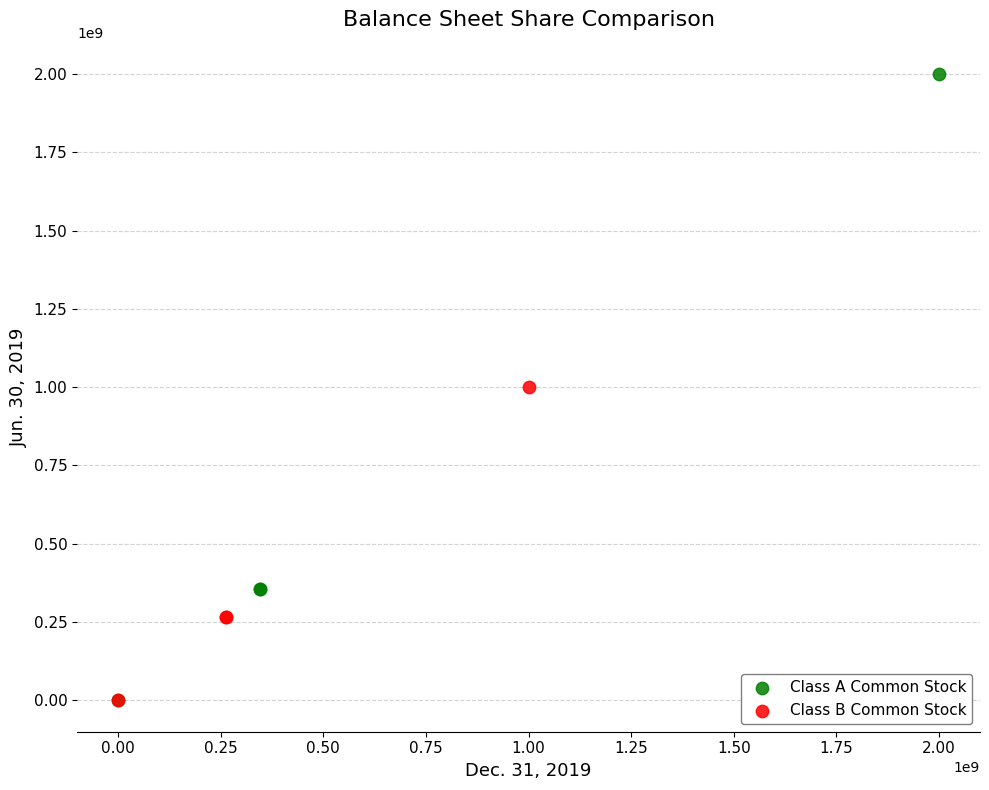

Which series has the largest Y range (max minus min)?

Class A Common Stock